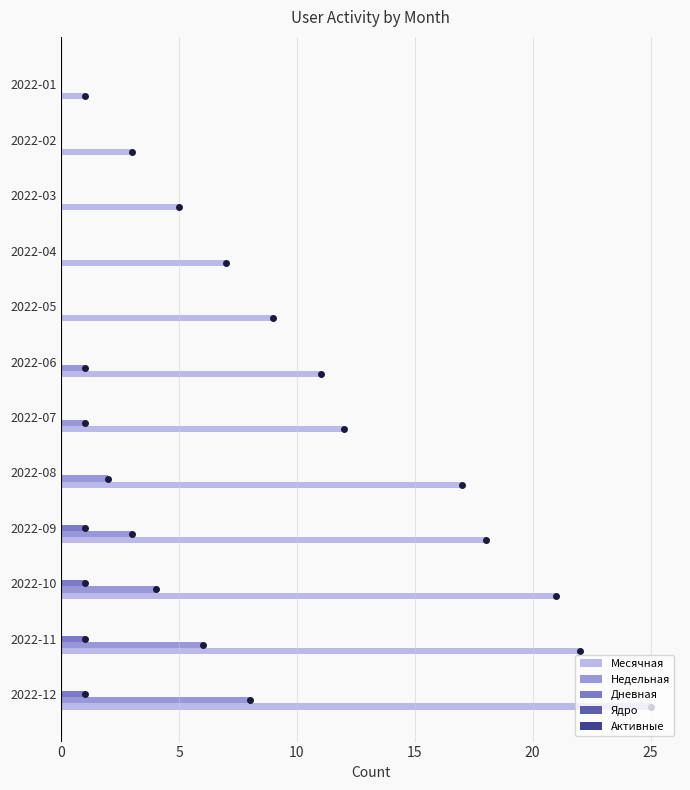

What is the average value of the Месячная series?

13